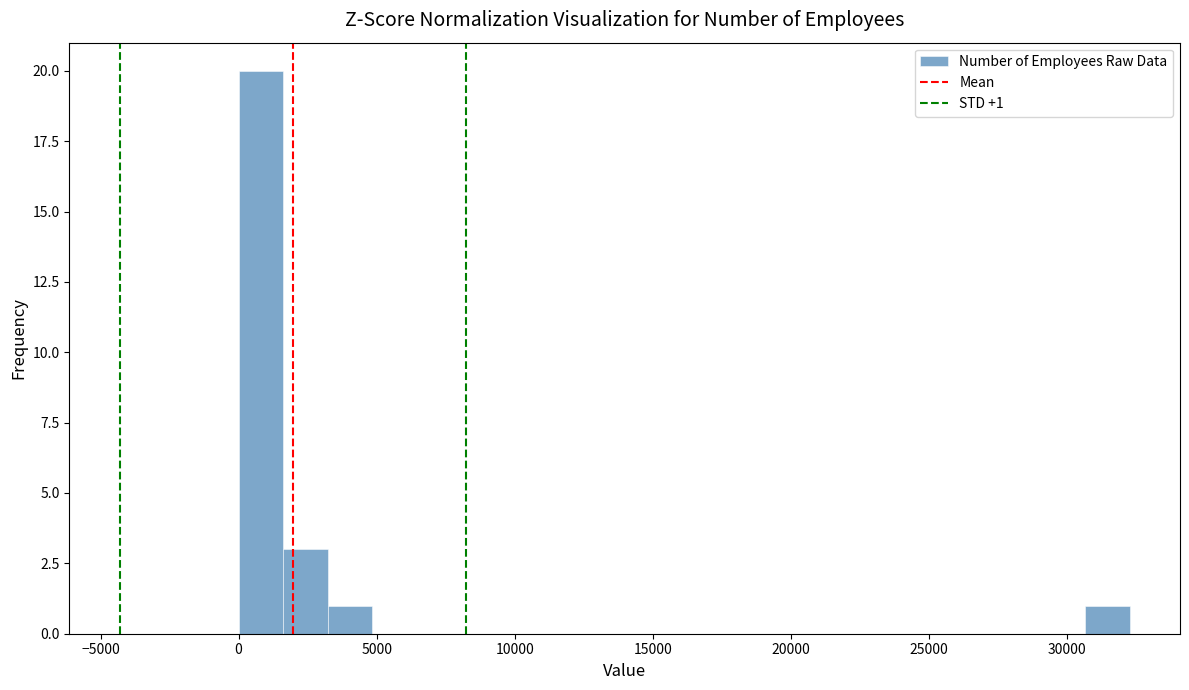

Around what value on the x-axis is the tallest bar? Give the approximate position of its centre, as read against the axis.

1000